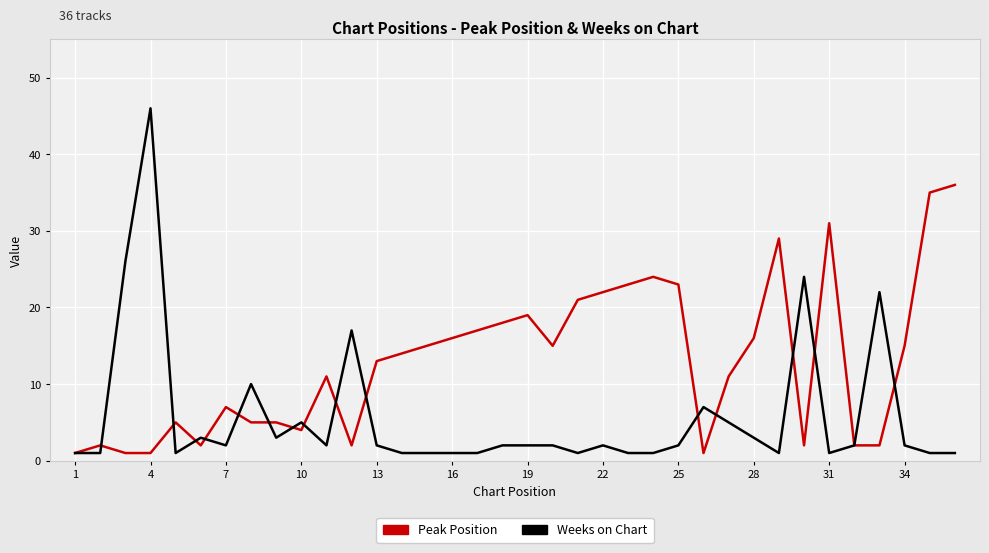

What is the highest value of the Peak Position series?

36